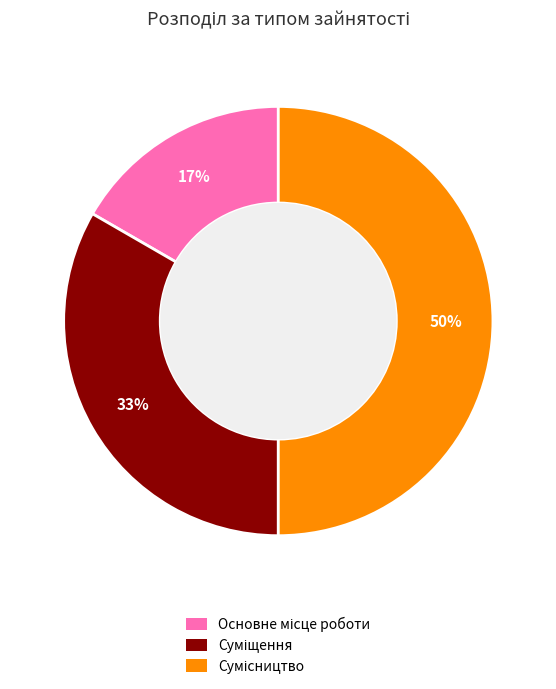

To the nearest percent, what is the average slice percentage?

33%